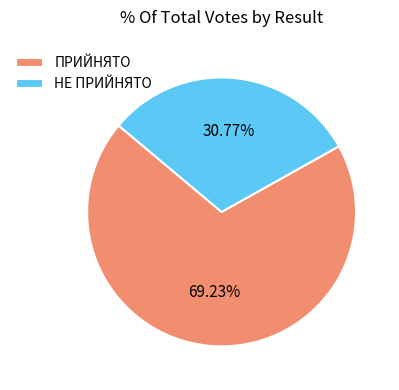

To the nearest percent, what percentage of the pie is ПРИЙНЯТО?

69%